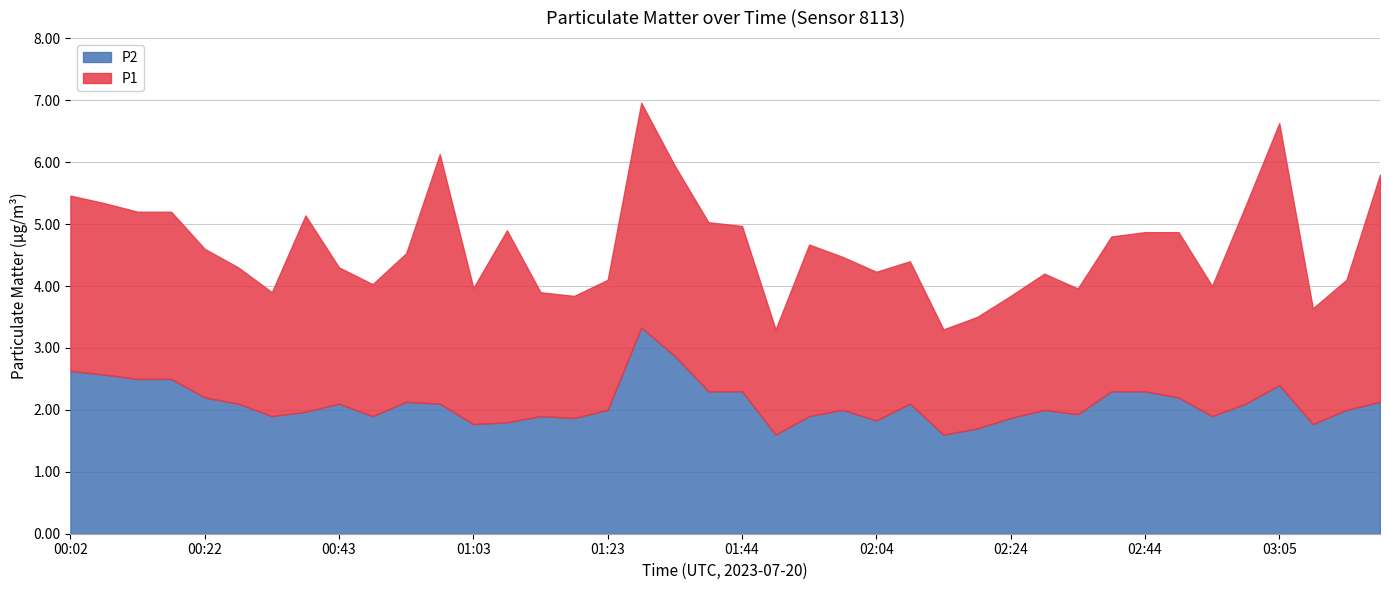

Does the chart have visible grid lines?

Yes